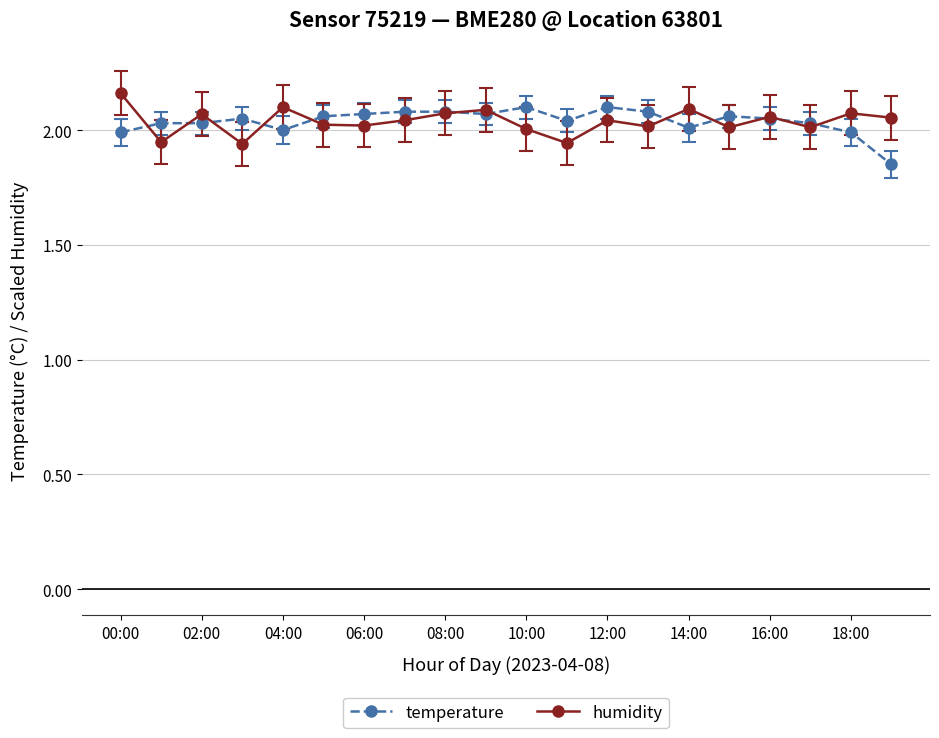

At how many categories does at least one series exceed 1?

20